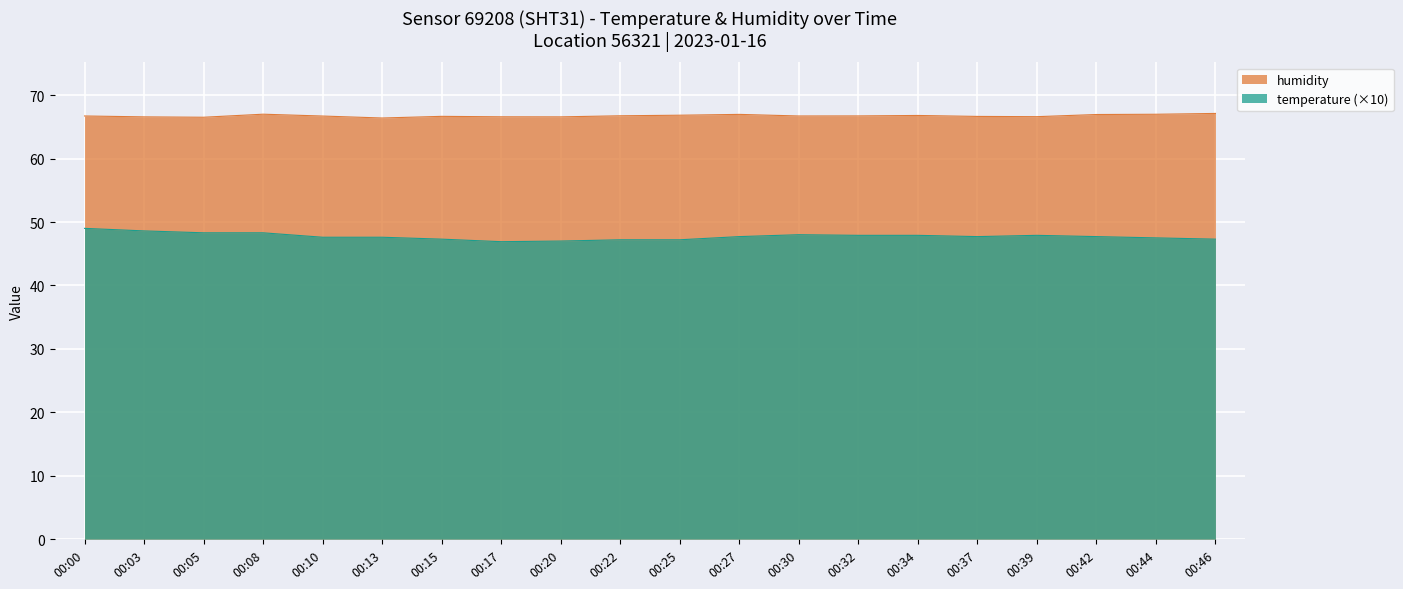

True or false: humidity has more than 0 interior local peaks.

True